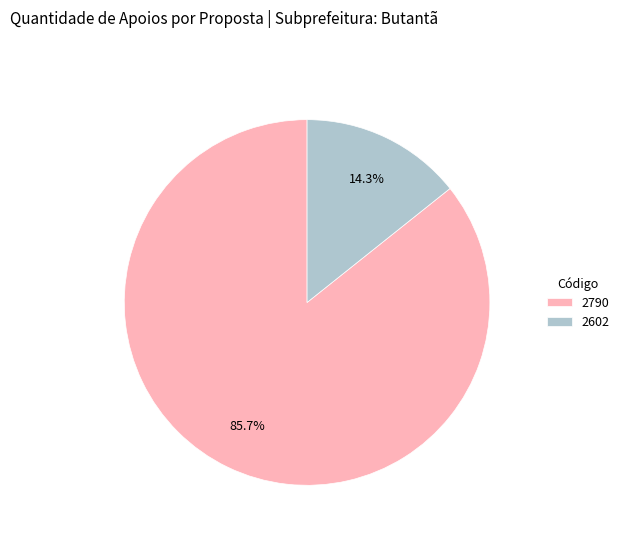

Is 2790 the majority of the pie?

Yes